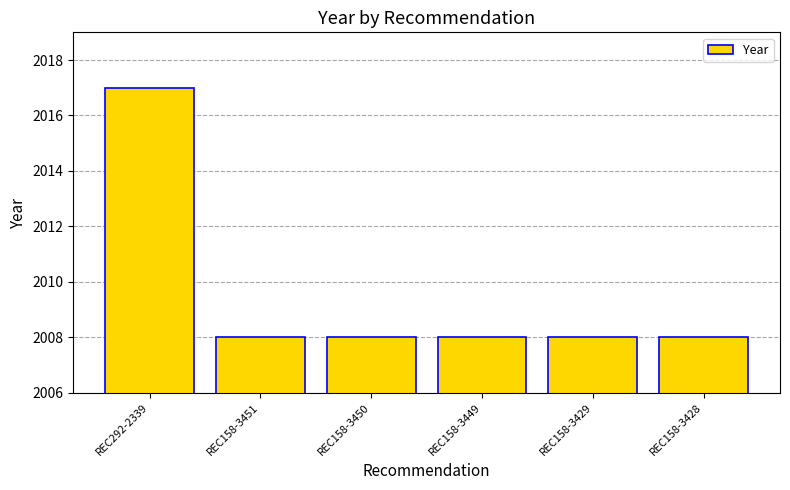

What is the minimum value shown in the chart?

2008